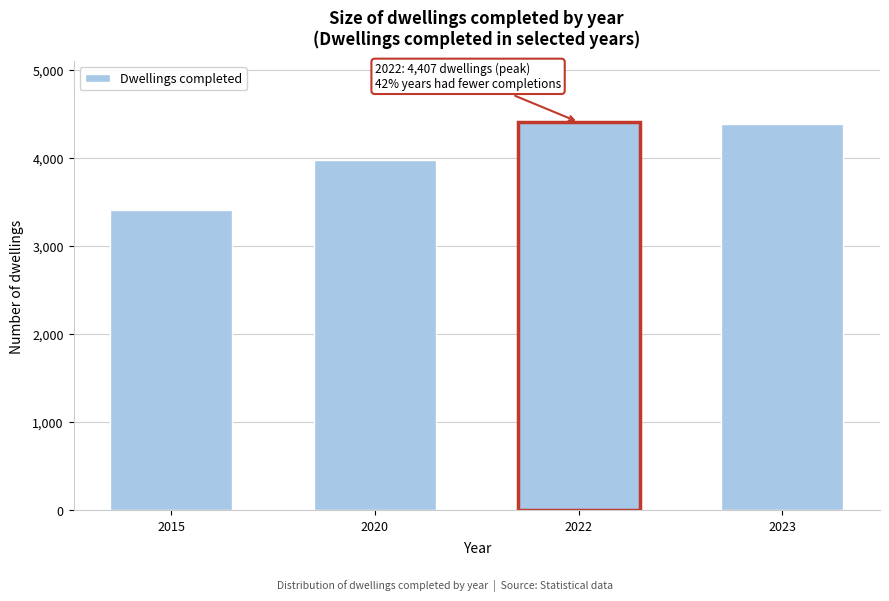

Reading right to left, transcribe all the data shown in this chart.

4383	4407	3974	3409